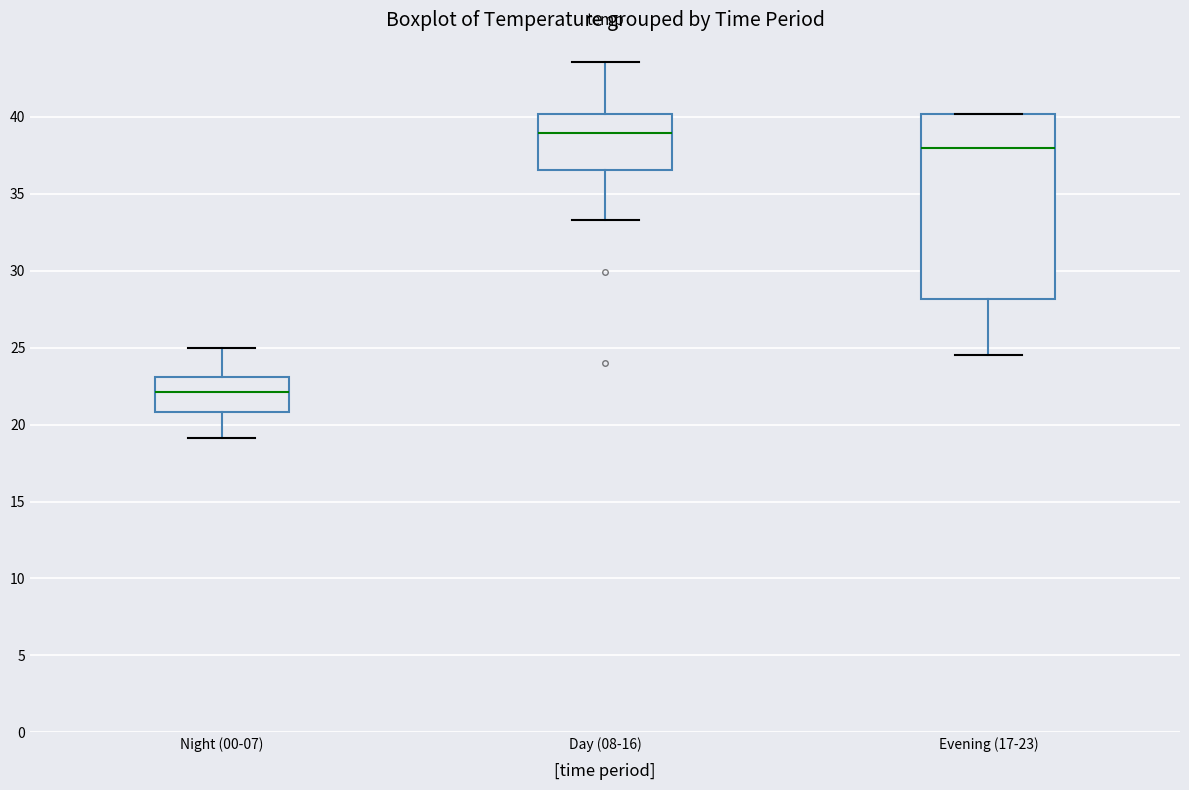

Reading left to right, read every box against the y-axis: the position of its median line, the range the box covers, and the ends of its whiskers. The values are not printed on the chart, so give them approximately, as read against the axis.

Night (00-07): median 22.0, box 21.0 to 23.0, whiskers 19.0 to 25.0
Day (08-16): median 39.0, box 36.5 to 40.0, whiskers 33.5 to 43.5
Evening (17-23): median 38.0, box 28.0 to 40.0, whiskers 24.5 to 40.0